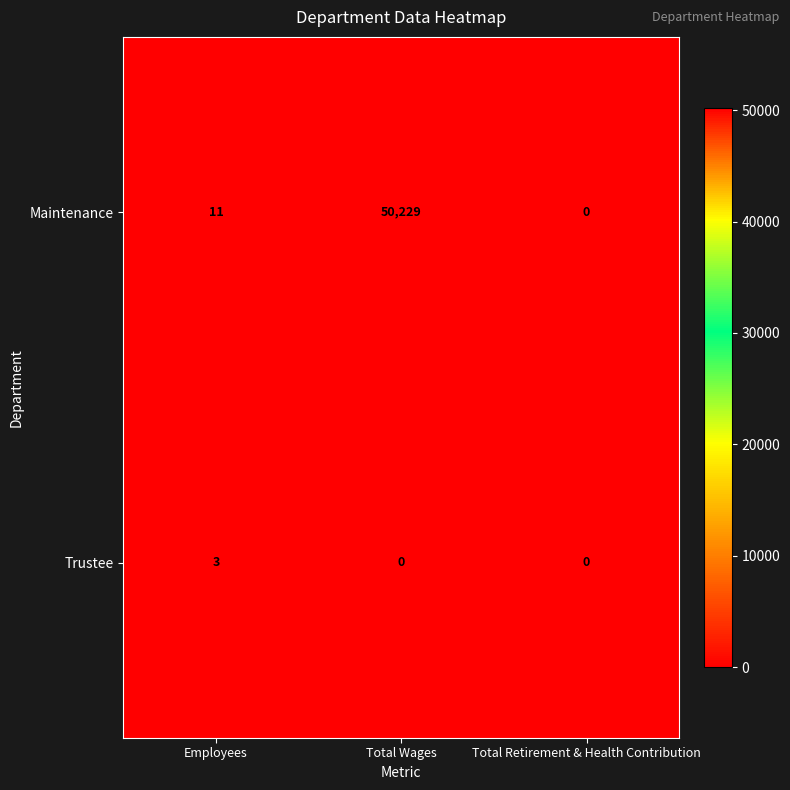

Rank the series by their average value, from lowest to highest.

Trustee, Maintenance